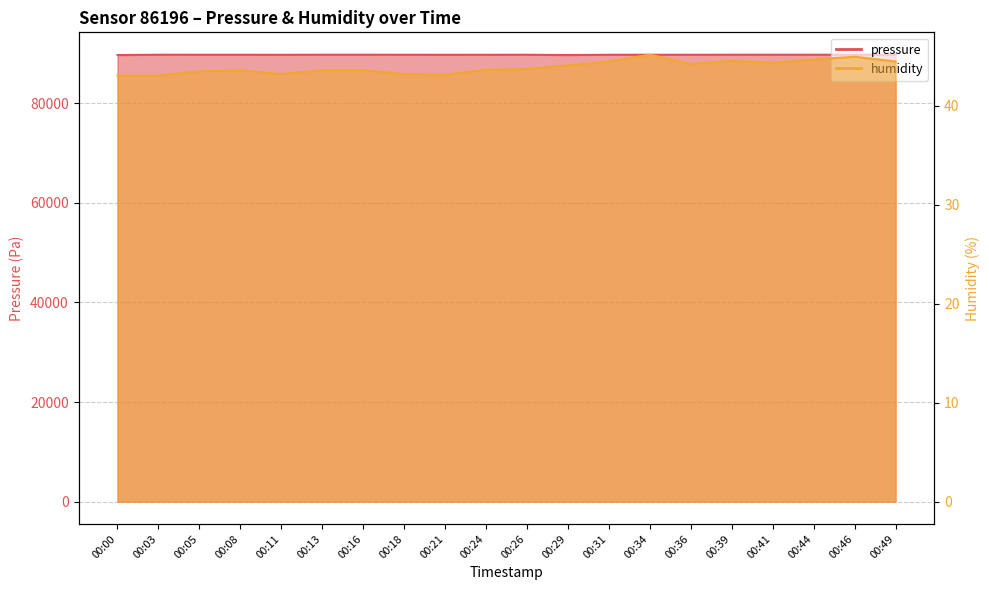

True or false: pressure has a value of 89736.8 at 00:21.

True